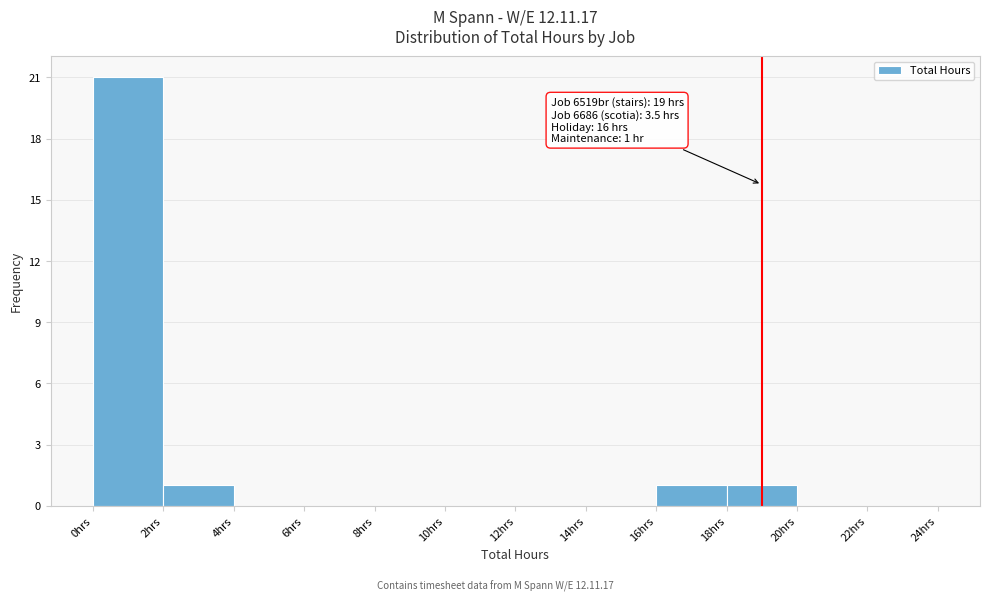

Which range on the x-axis has the tallest bar?

0 to 2